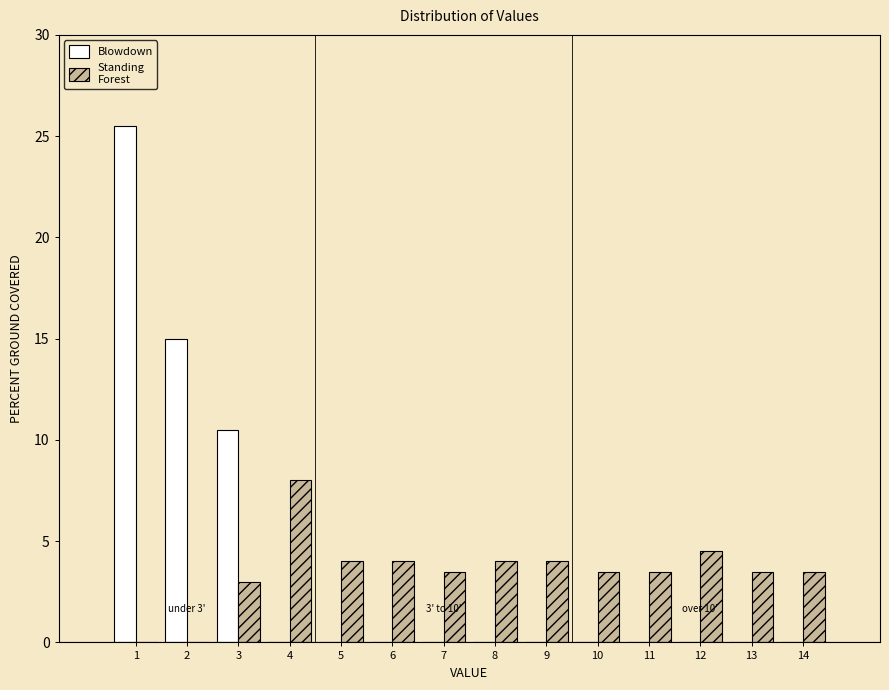

Reading left to right, extract all data points from this chart.

Blowdown: 1=25.5	2=15.0	3=10.5	4=0.0	5=0.0	6=0.0	7=0.0	8=0.0	9=0.0	10=0.0	11=0.0	12=0.0	13=0.0	14=0.0
Standing Forest: 1=0.0	2=0.0	3=3.0	4=8.0	5=4.0	6=4.0	7=3.5	8=4.0	9=4.0	10=3.5	11=3.5	12=4.5	13=3.5	14=3.5